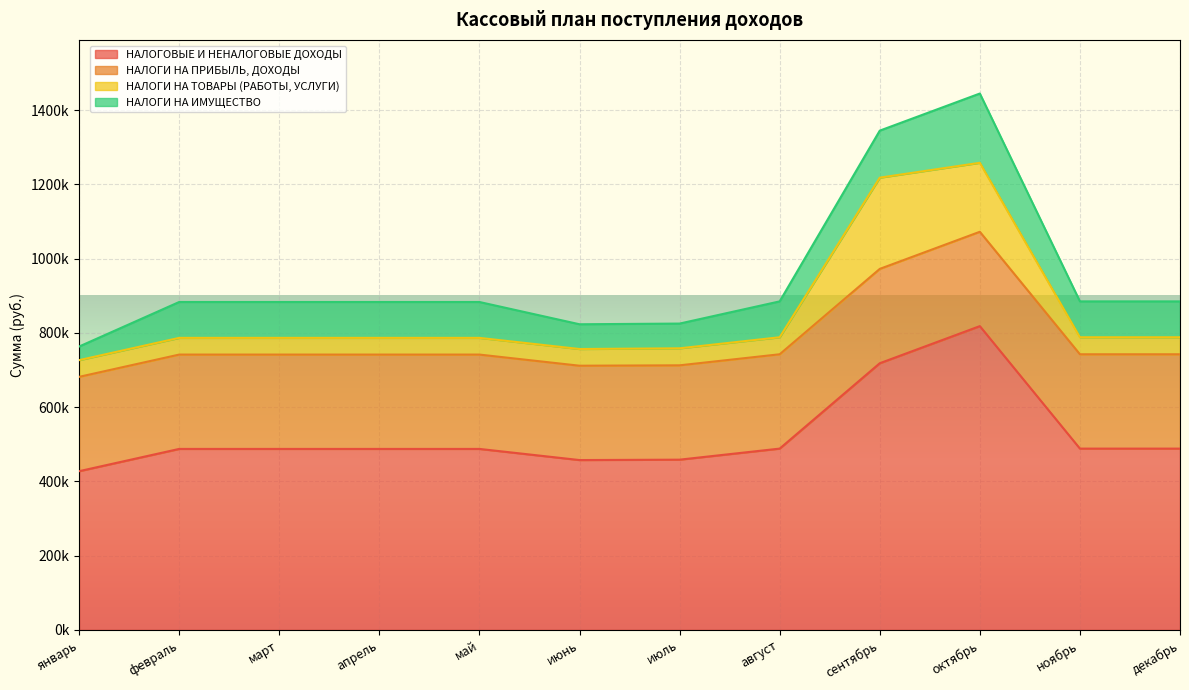

At which label is НАЛОГОВЫЕ И НЕНАЛОГОВЫЕ ДОХОДЫ closest to 622916?

сентябрь